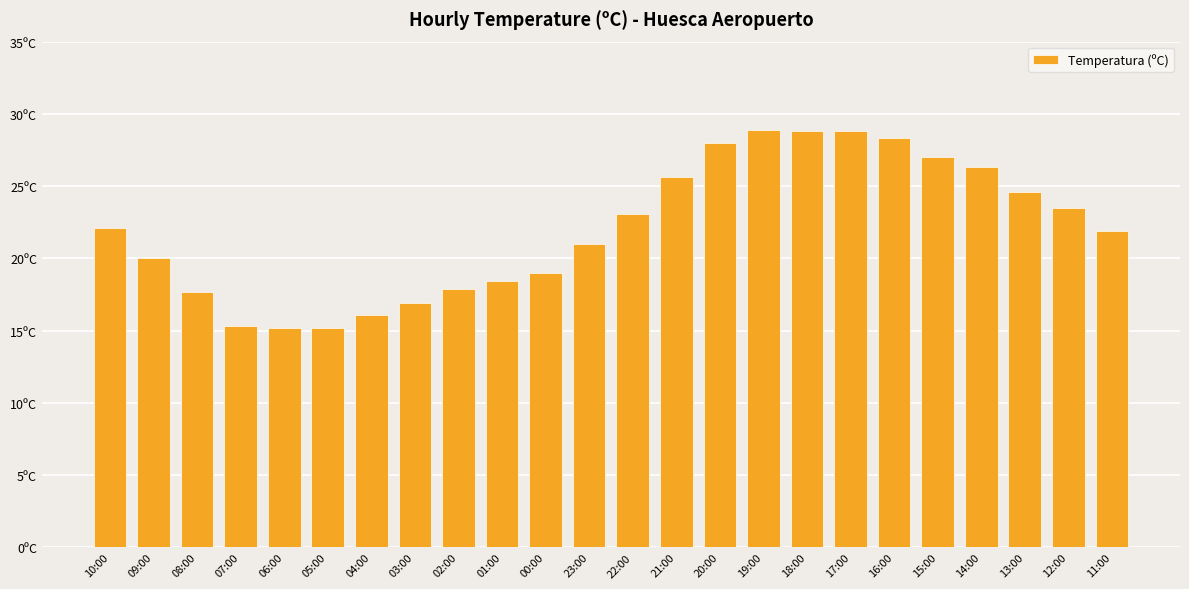

What is the average value?

22.1